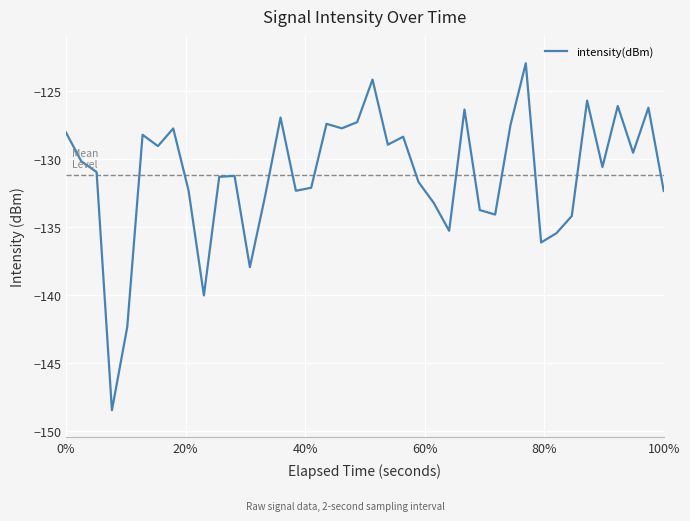

What is the difference between the maximum and minimum values?

25.5